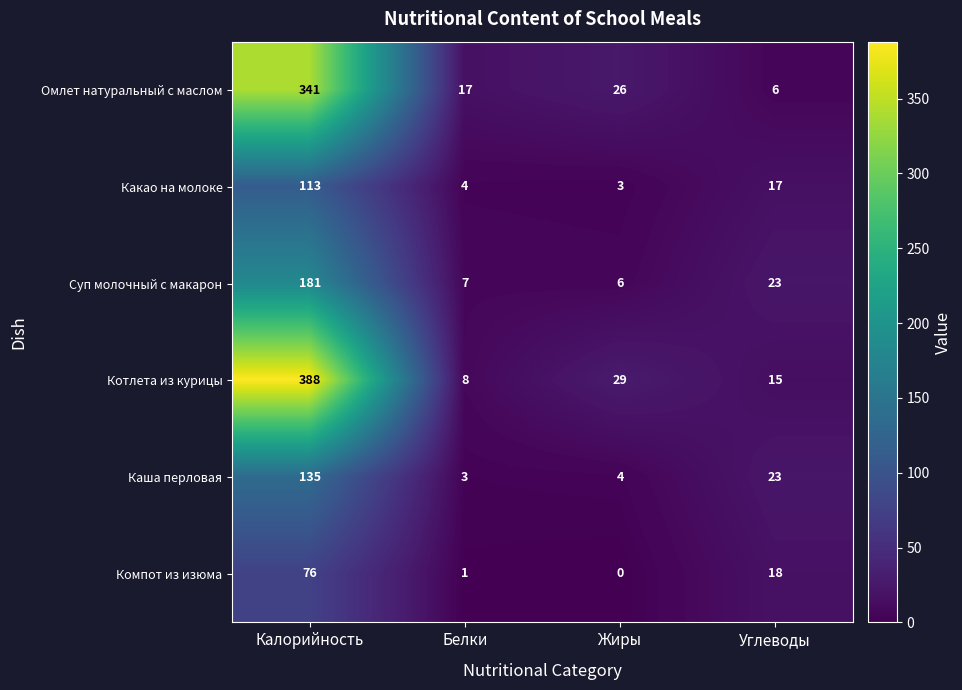

True or false: Омлет натуральный с маслом has a value of 26 at Белки.

False